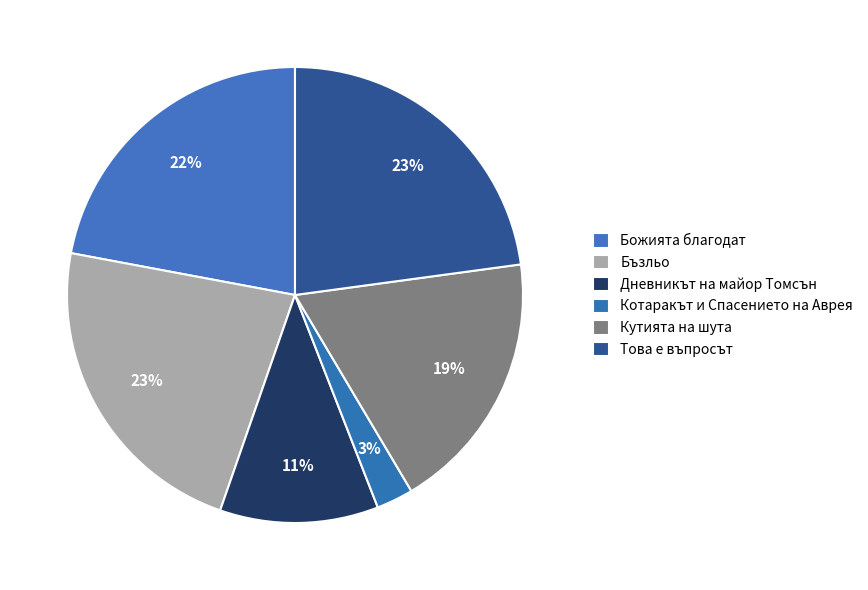

Is it true that Бъзльо is 23% of the pie?

True